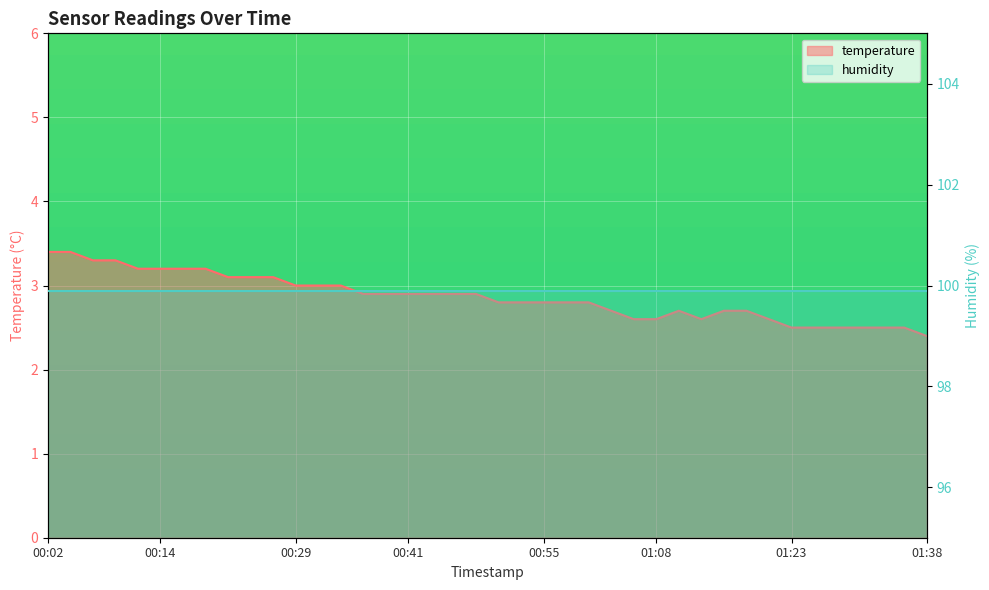

Reading left to right, extract all data points from this chart.

3.4	3.4	3.3	3.3	3.2	3.2	3.2	3.2	3.1	3.1	3.1	3.0	3.0	3.0	2.9	2.9	2.9	2.9	2.9	2.9	2.8	2.8	2.8	2.8	2.8	2.7	2.6	2.6	2.7	2.6	2.7	2.7	2.6	2.5	2.5	2.5	2.5	2.5	2.5	2.4